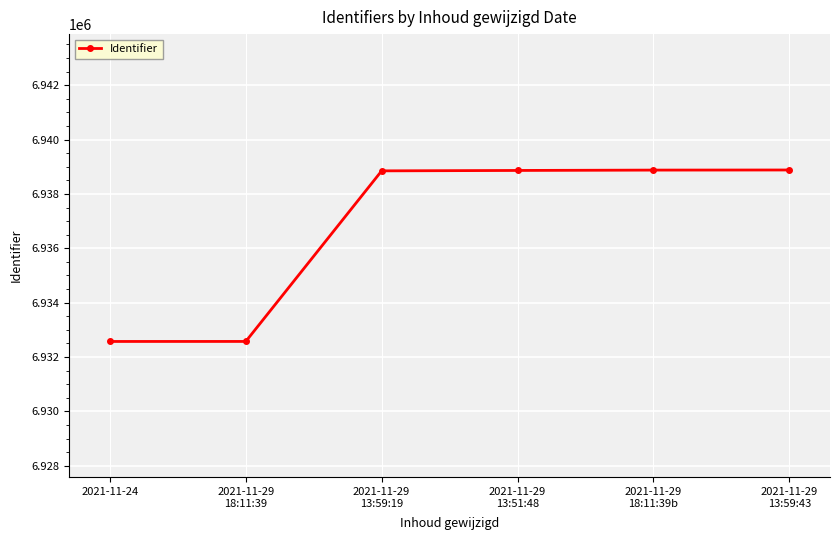

At which label is the value closest to 6935727?

2021-11-29
13:59:19